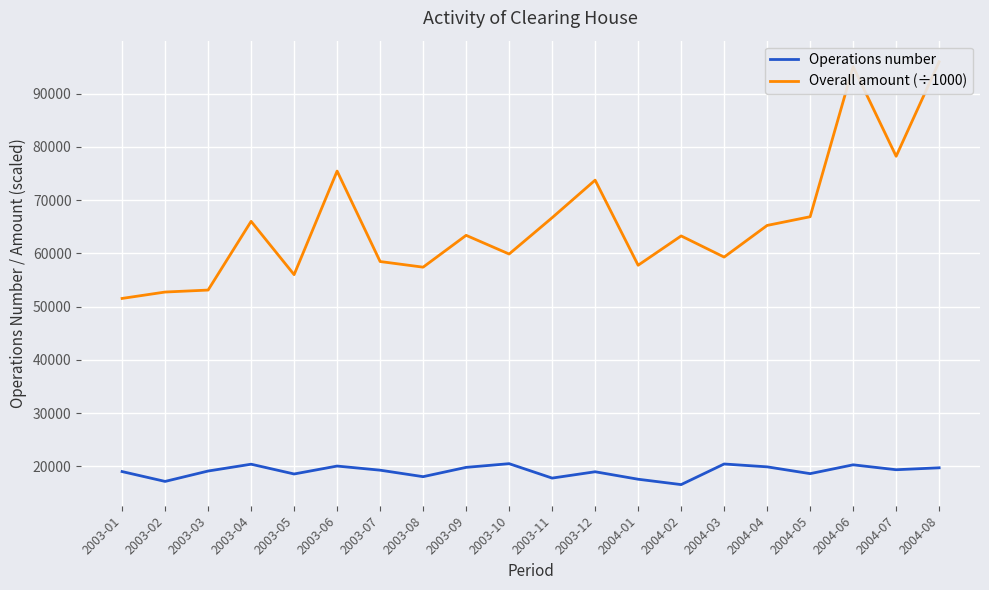

True or false: Overall amount (÷1000) and Operations number intersect in this chart.

False